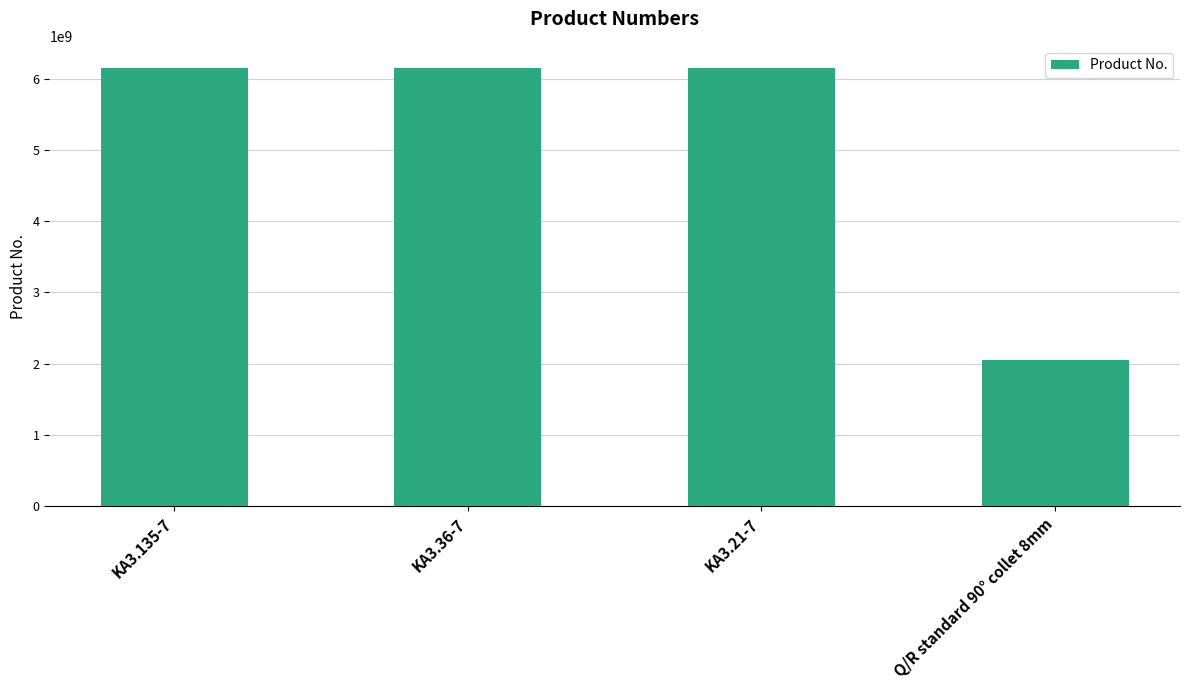

How many data points are less than 6151705230?

2